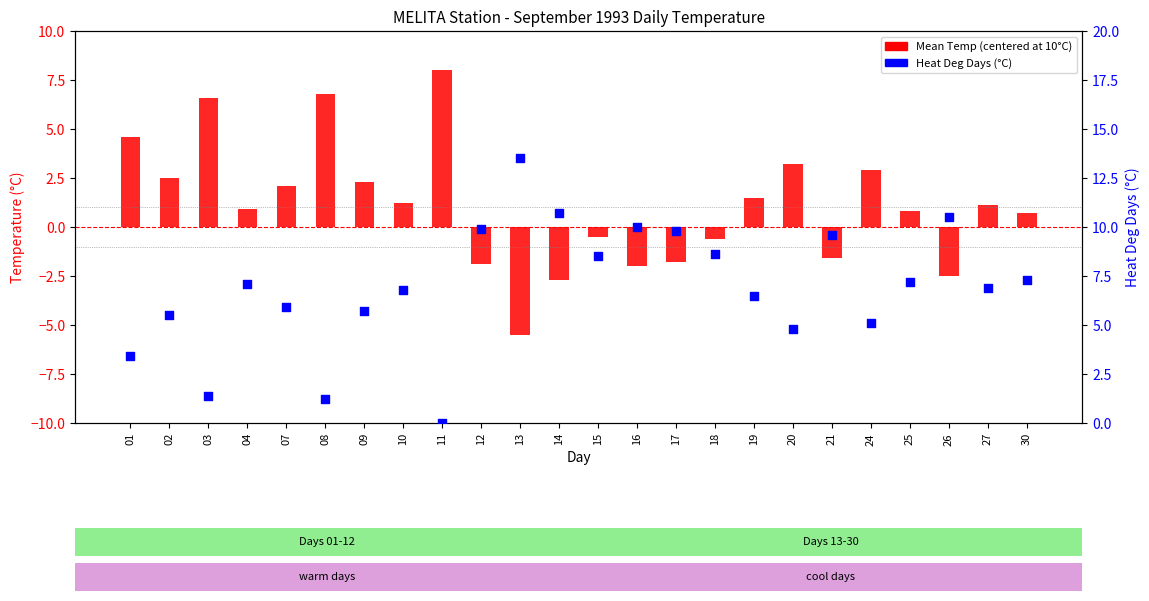

Which series contains the highest Y value?

Heat Deg Days (°C)